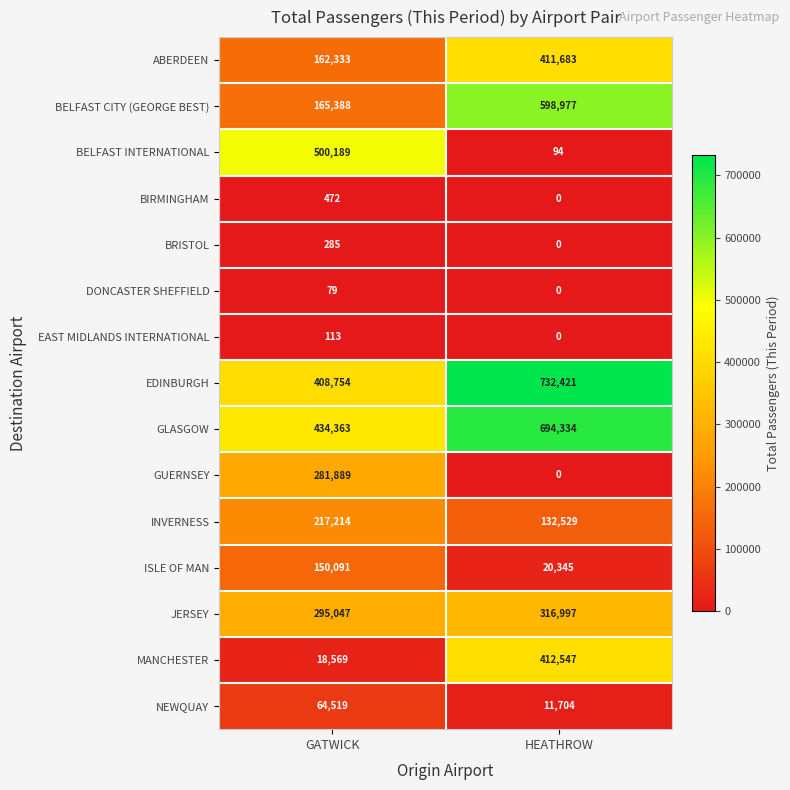

How many categories are shown in the chart?

2